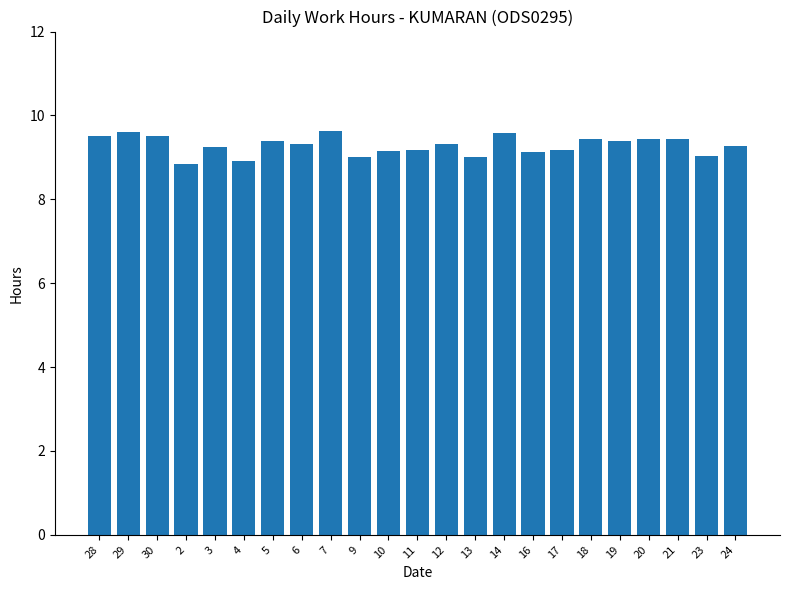

How many categories are shown in the chart?

23